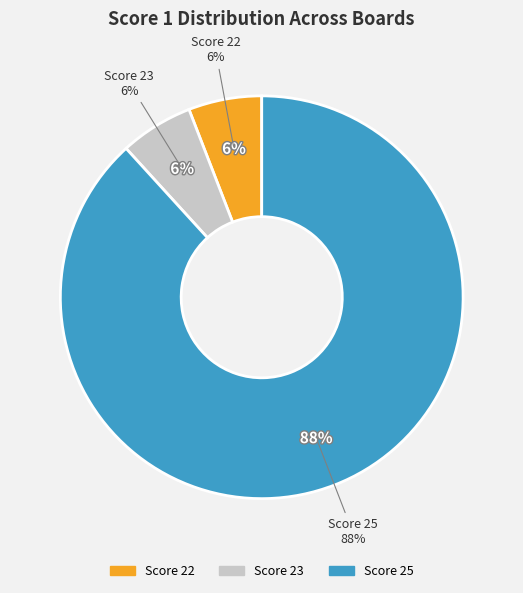

What percentage do Board 5 and Board 3 together represent?

11.9%